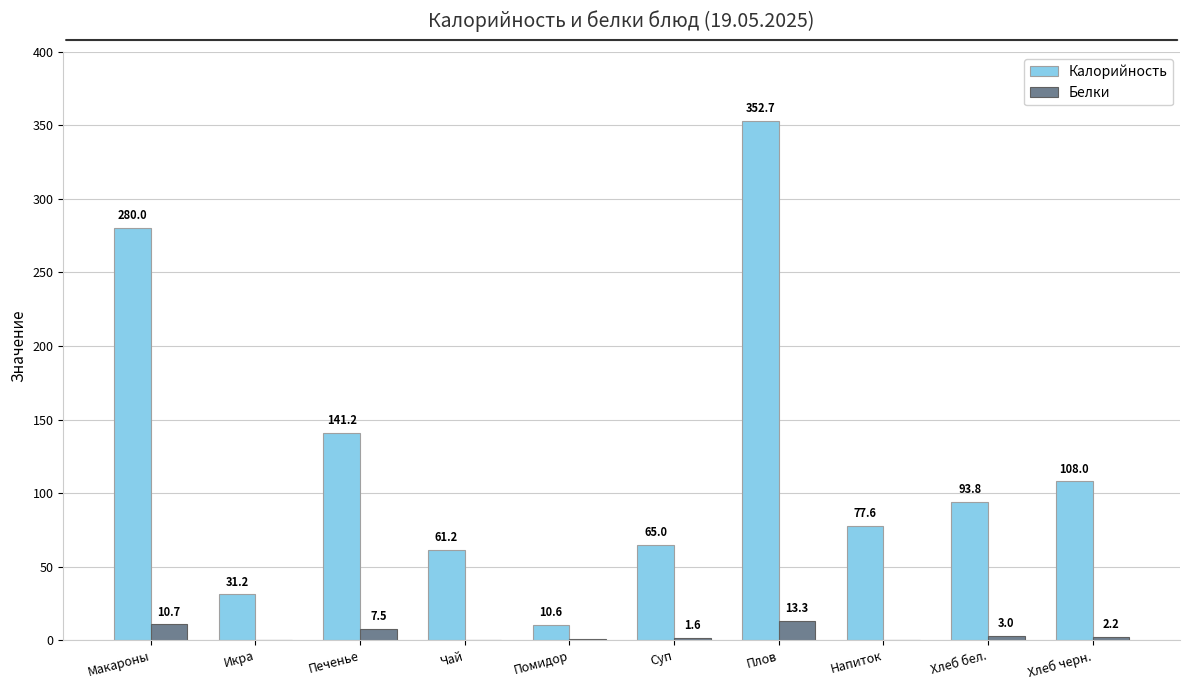

Which series changed the most between Икра and Плов?

Калорийность